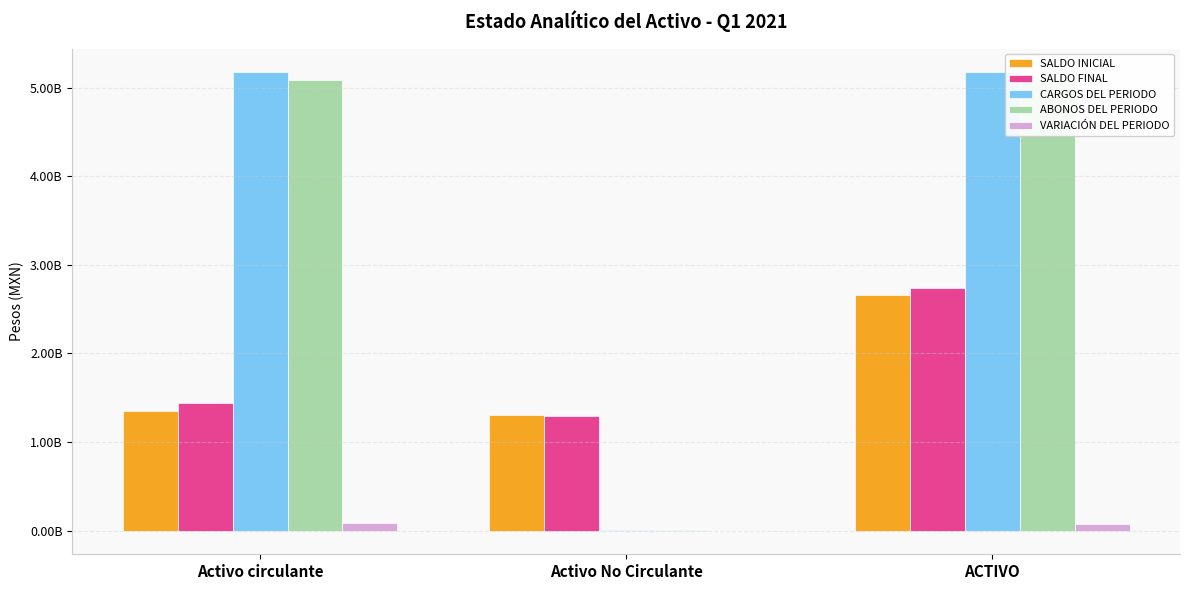

Reading left to right, list all the values displayed in this chart.

SALDO INICIAL: 1355754822.3	1303028032.8	2658782855.1
SALDO FINAL: 1439632802.1	1295351578.6	2734984380.7
CARGOS DEL PERIODO: 5175729307.4	3288023.3	5179017330.7
ABONOS DEL PERIODO: 5091851327.7	10964477.4	5102815805.1
VARIACIÓN DEL PERIODO: 83877979.8	-7676454.1	76201525.6